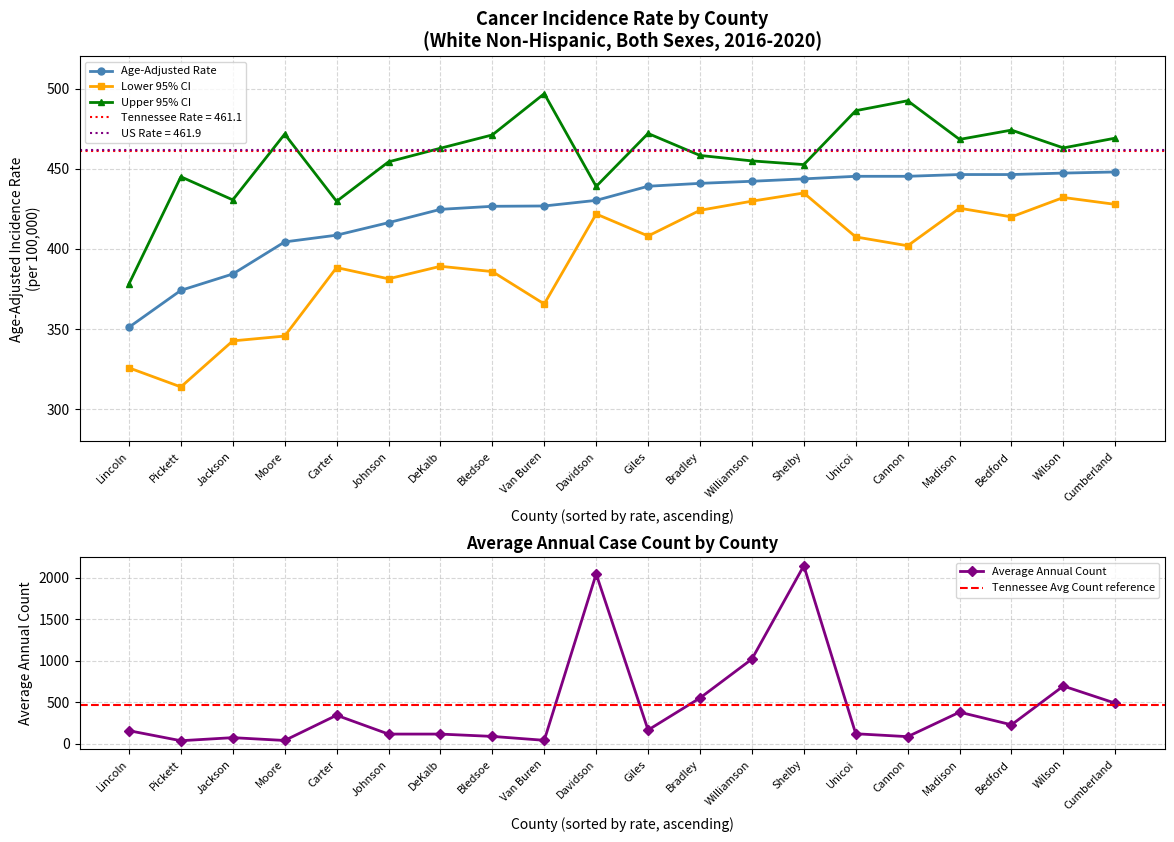

True or false: Upper 95% CI has a value of 378.2 at Lincoln.

True